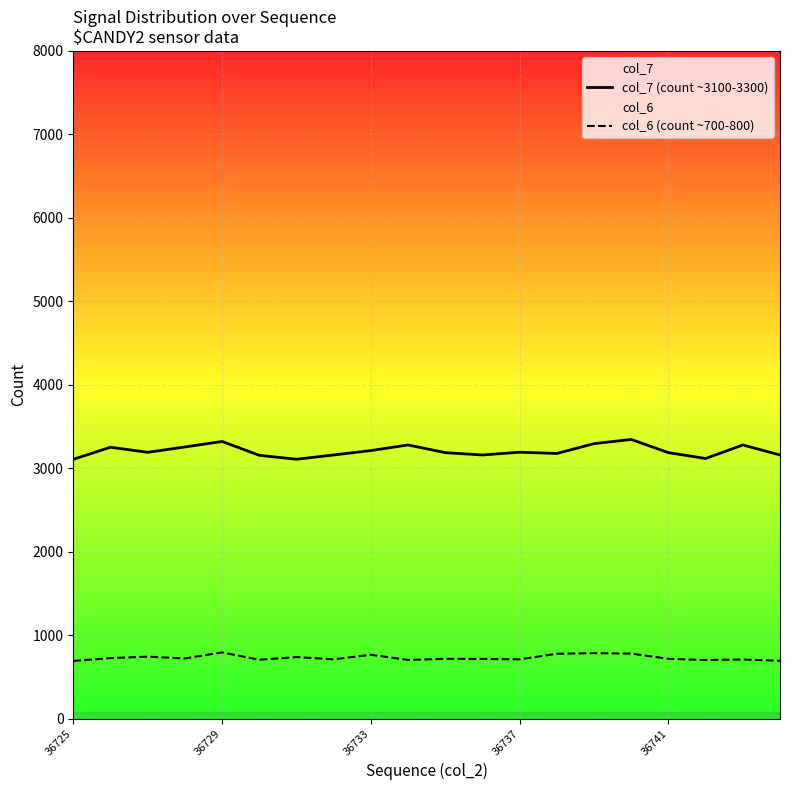

Which category has the highest value across all series?

15